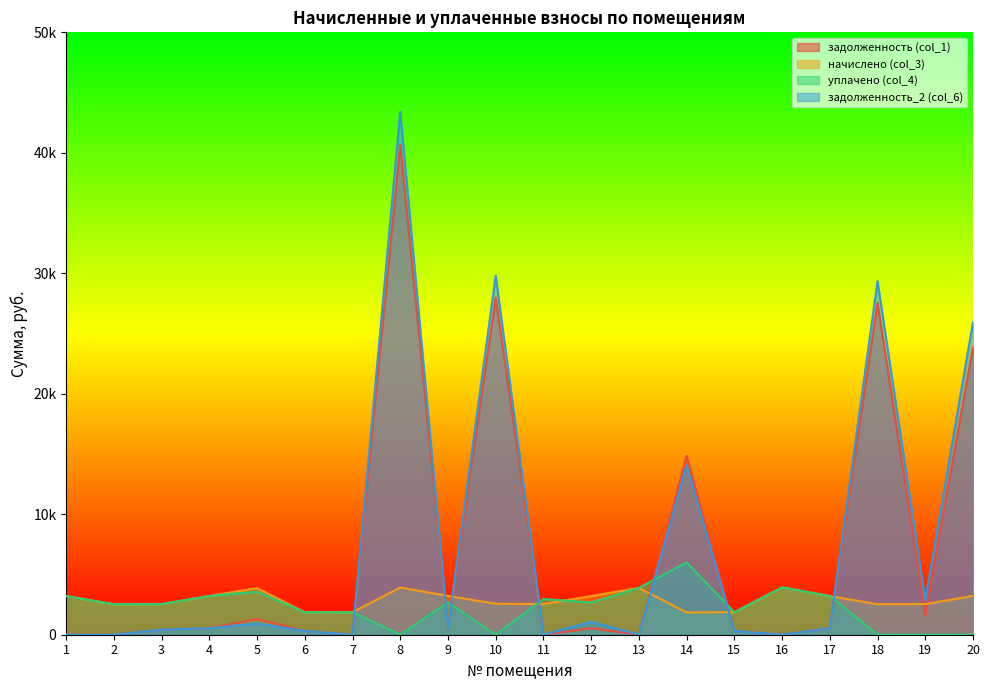

Count the number of categories in the chart.

20